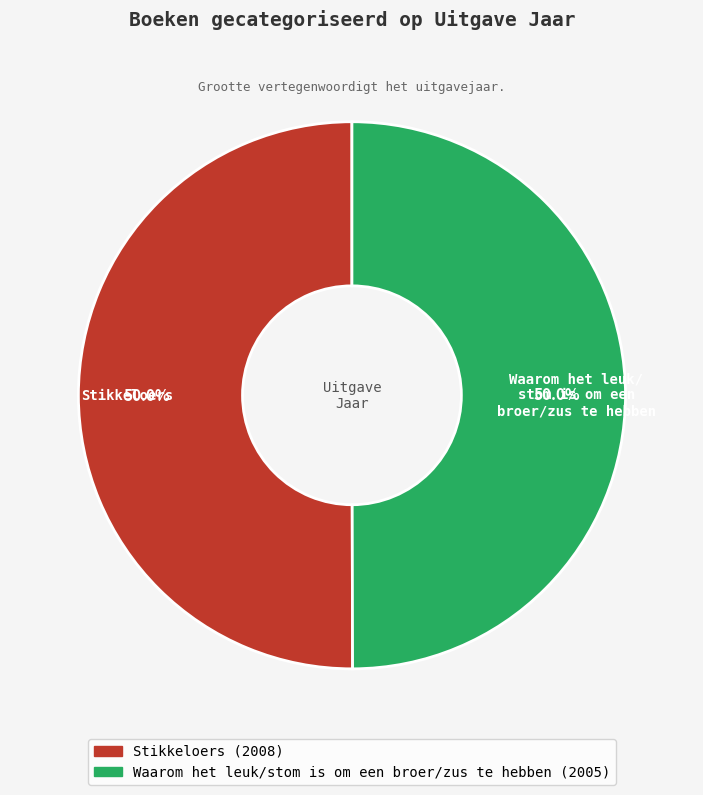

What portion of the pie excludes Waarom het leuk/stom is om een broer/zus te hebben?

50.0%